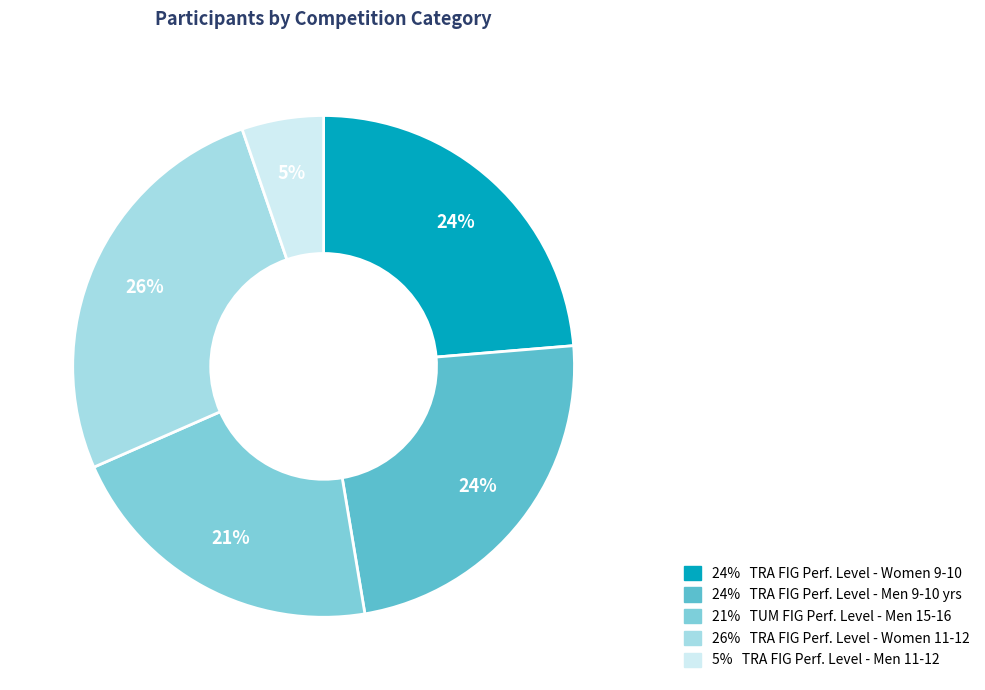

Is there any slice that represents more than half of the pie?

No